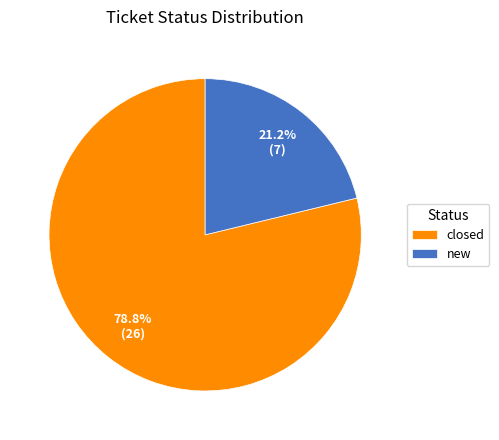

To the nearest percent, what is the combined percentage of closed and new?

100%